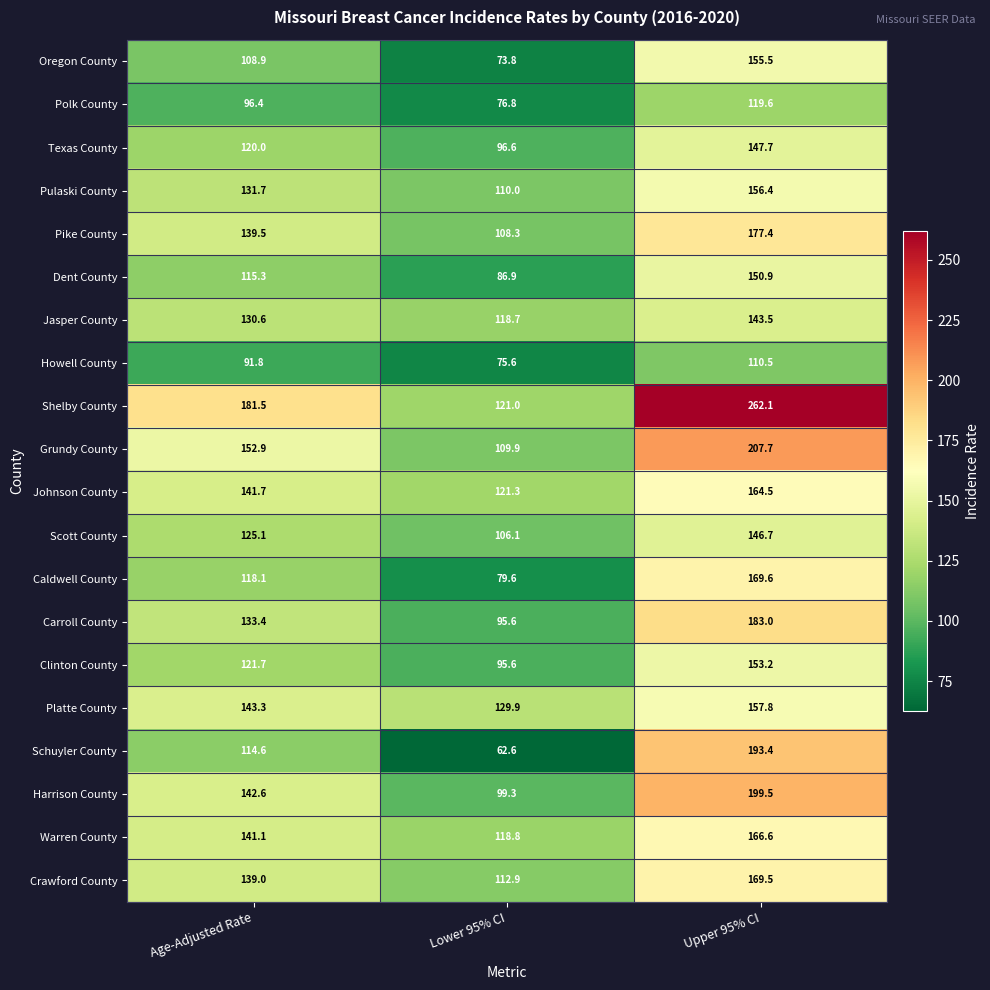

Rank the series by their maximum value, from lowest to highest.

Howell County, Polk County, Jasper County, Scott County, Texas County, Dent County, Clinton County, Oregon County, Pulaski County, Platte County, Johnson County, Warren County, Crawford County, Caldwell County, Pike County, Carroll County, Schuyler County, Harrison County, Grundy County, Shelby County